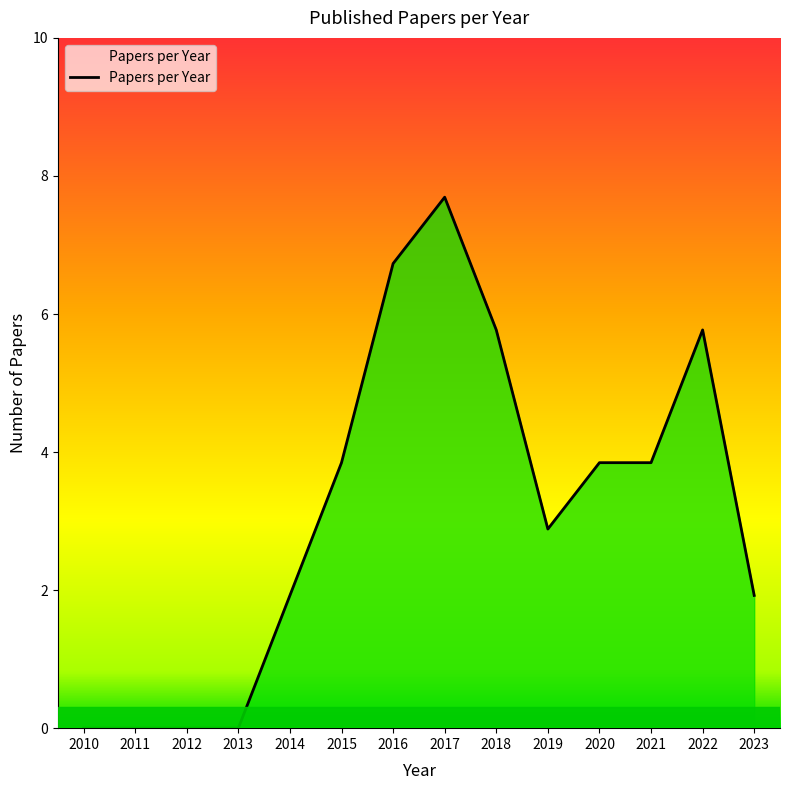

Is this an area chart (filled region under the line)?

Yes